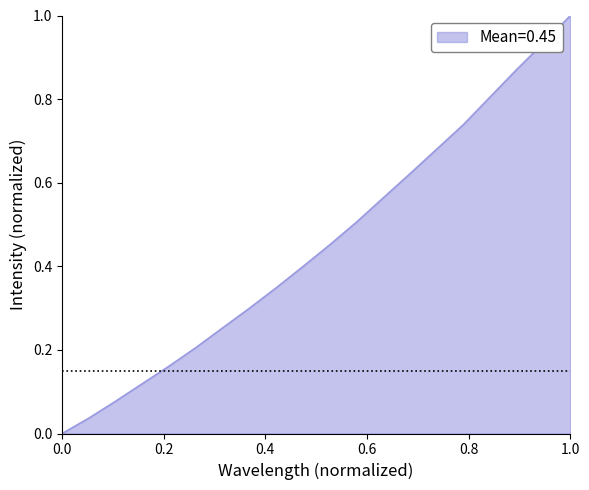

Which category has the highest value across all series?

1.0